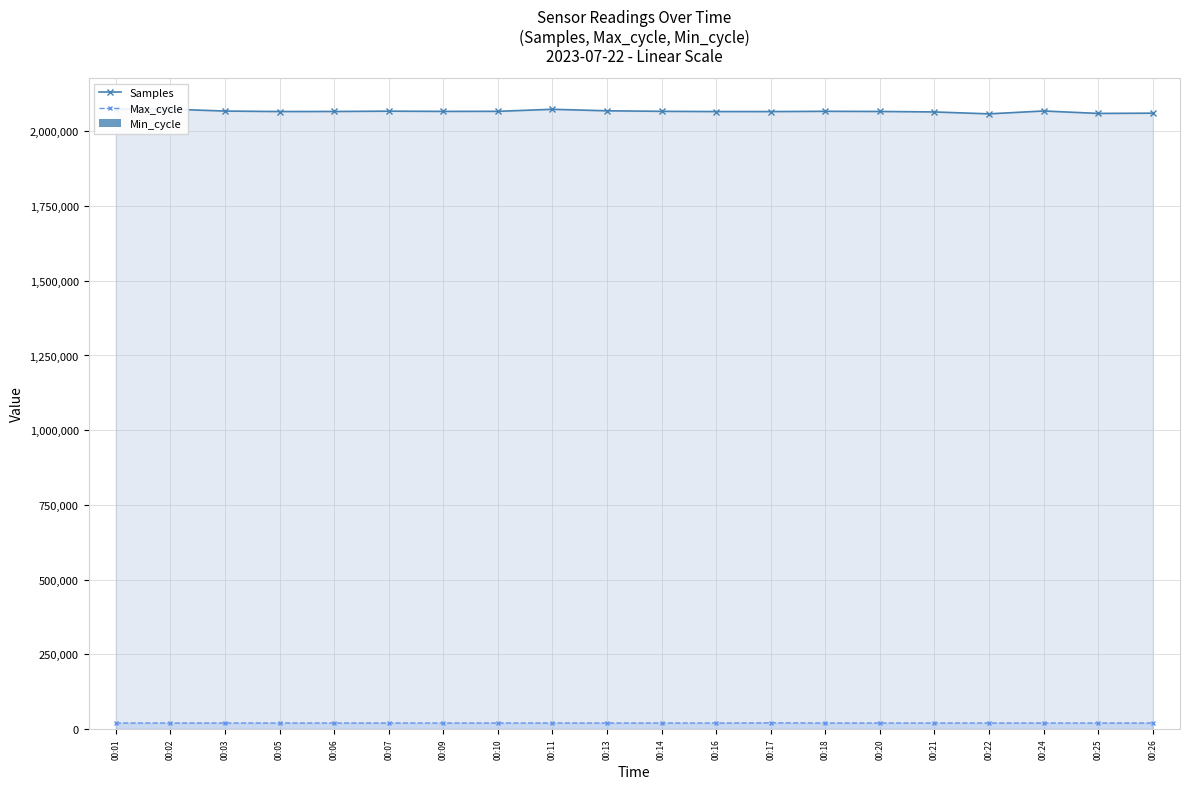

Reading right to left, extract all data points from this chart.

Samples: 2060992	2060158	2068353	2058679	2065106	2066717	2067251	2066345	2066378	2067180	2068911	2073964	2067163	2066973	2067713	2066699	2066447	2068040	2074531	2074520
Max_cycle: 19906	19917	19913	19910	19905	19906	19912	20375	19913	19909	19909	19909	19916	19913	19910	19953	19921	19918	19905	19913
Min_cycle: 28	28	28	28	28	28	28	28	28	28	28	28	28	28	28	28	28	28	28	28